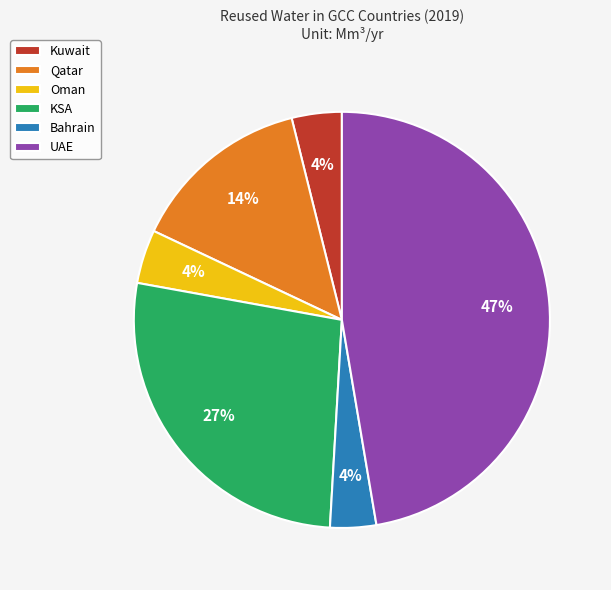

Is there a majority slice in this chart?

No